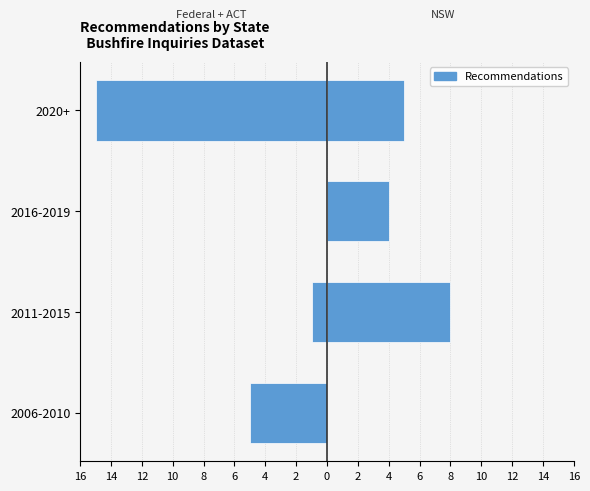

How many bars are there in each group?

2